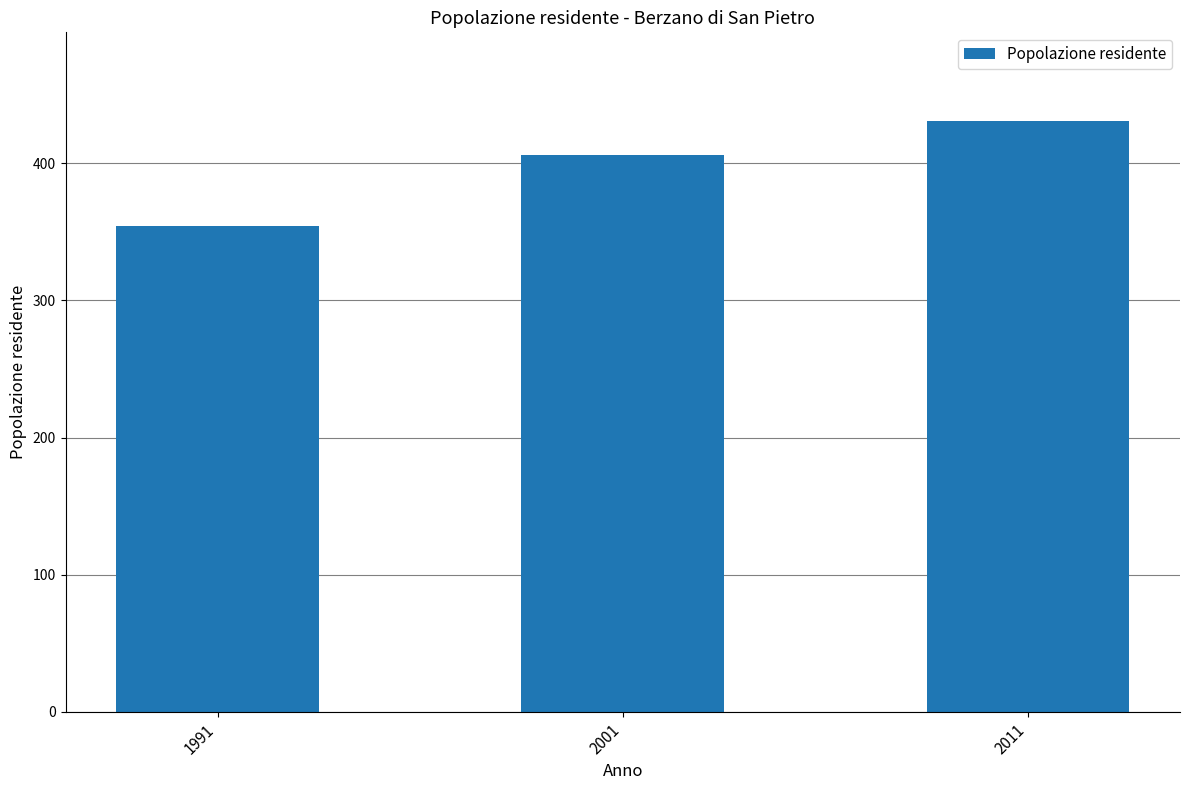

Which label corresponds to the smallest value in the chart?

1991